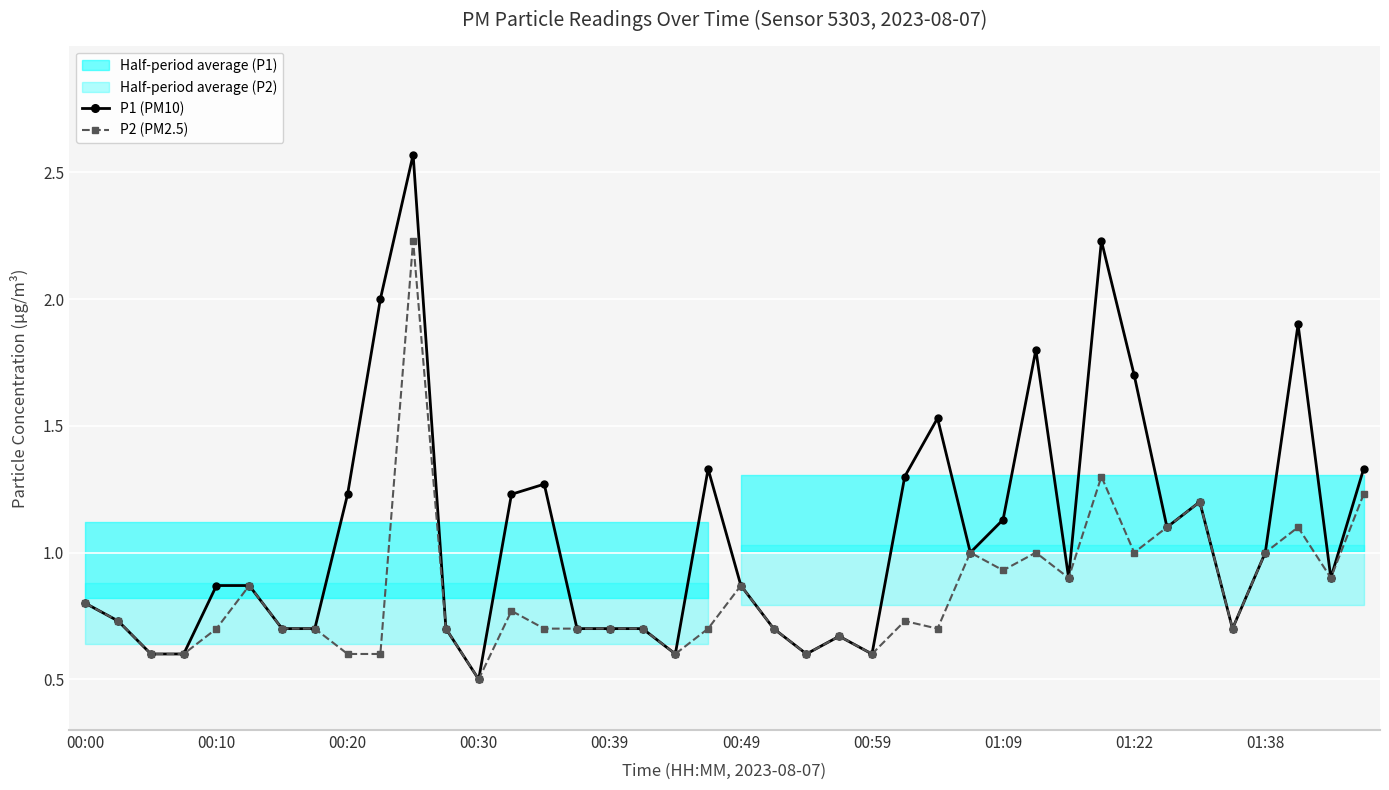

What is the value of the P2 (PM2.5) point at the 7th from the left?

0.7